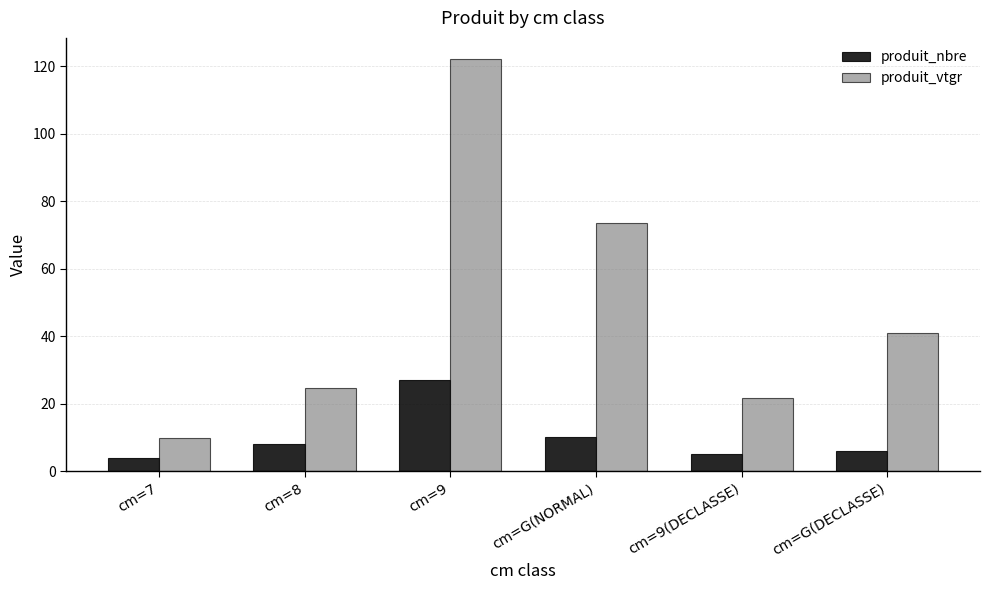

Rank the series by their maximum value, from highest to lowest.

produit_vtgr, produit_nbre